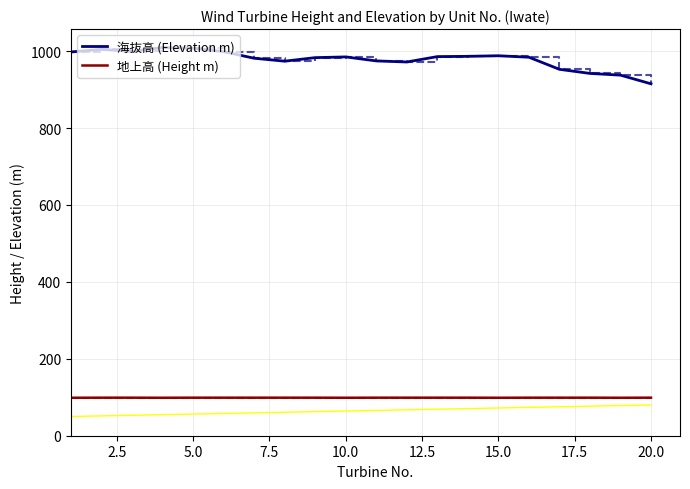

What is the highest value of the 地上高 (Height m) series?

98.9